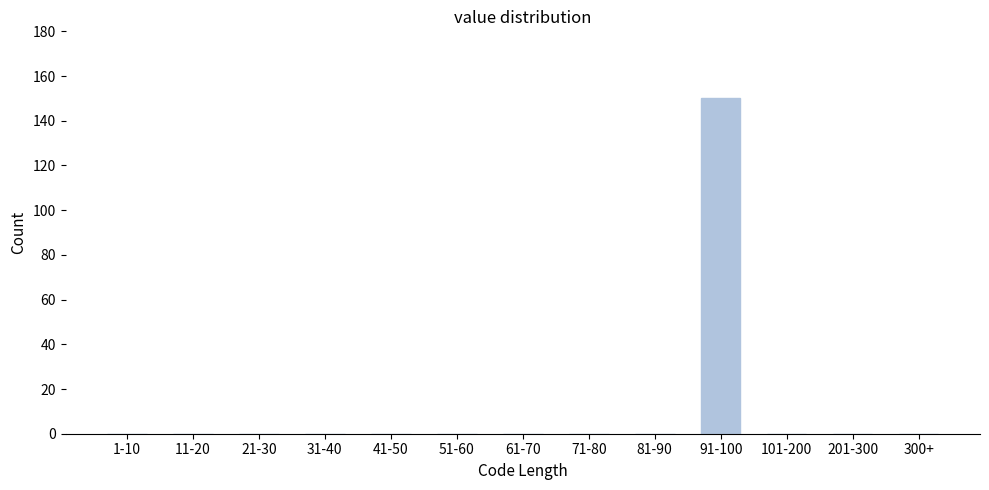

Reading left to right, transcribe all the data shown in this chart.

1-10=0	11-20=0	21-30=0	31-40=0	41-50=0	51-60=0	61-70=0	71-80=0	81-90=0	91-100=150	101-200=0	201-300=0	300+=0